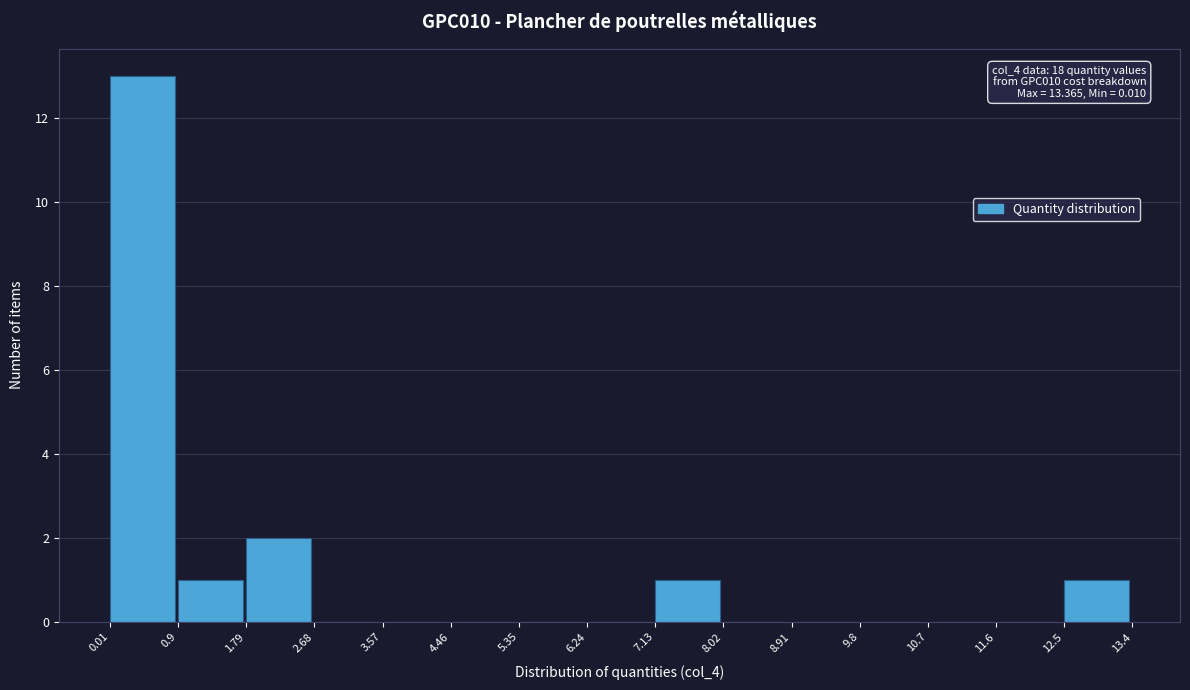

Over which range of the x-axis is the bar tallest?

0.01 to 0.9